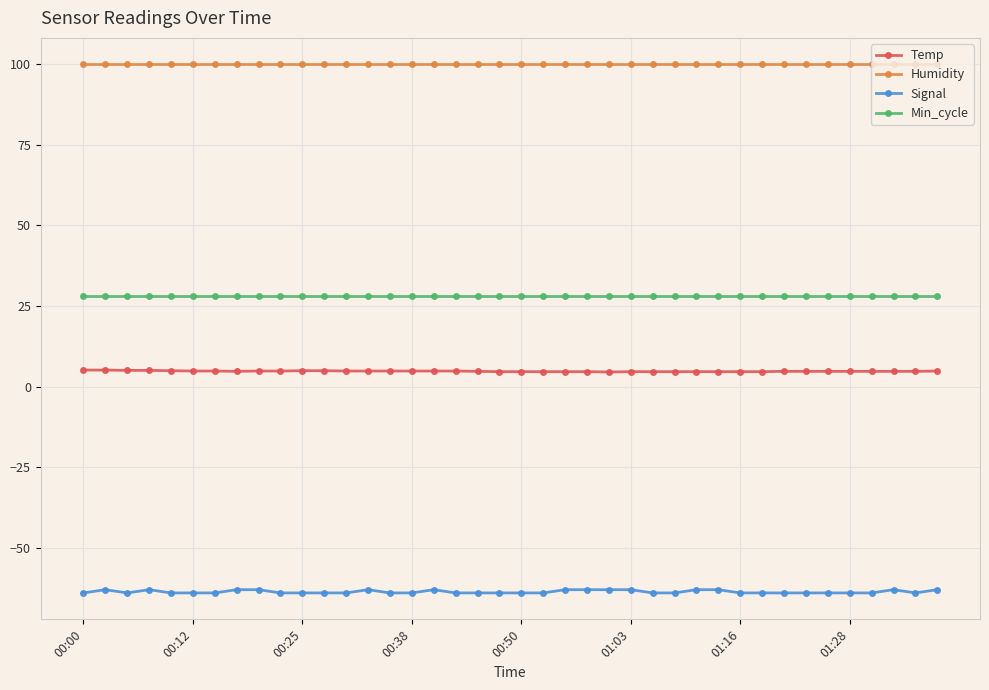

What is the highest value of the Min_cycle series?

28.0